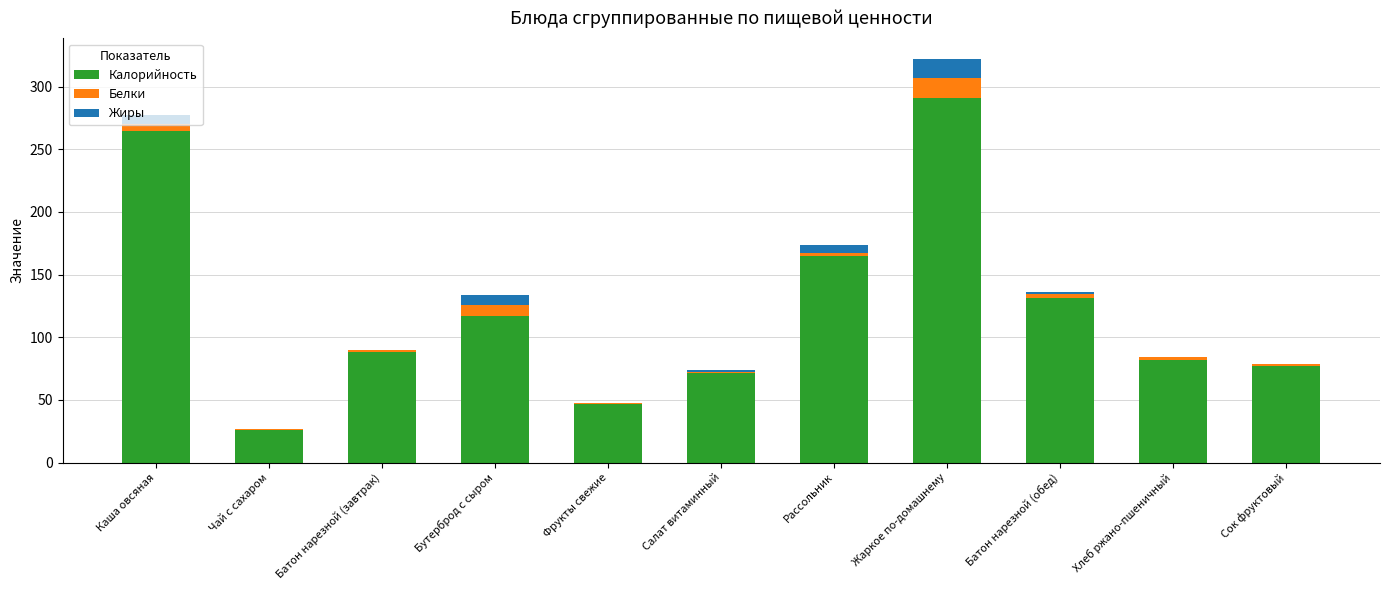

What are all the series names shown in the legend?

Калорийность, Белки, Жиры